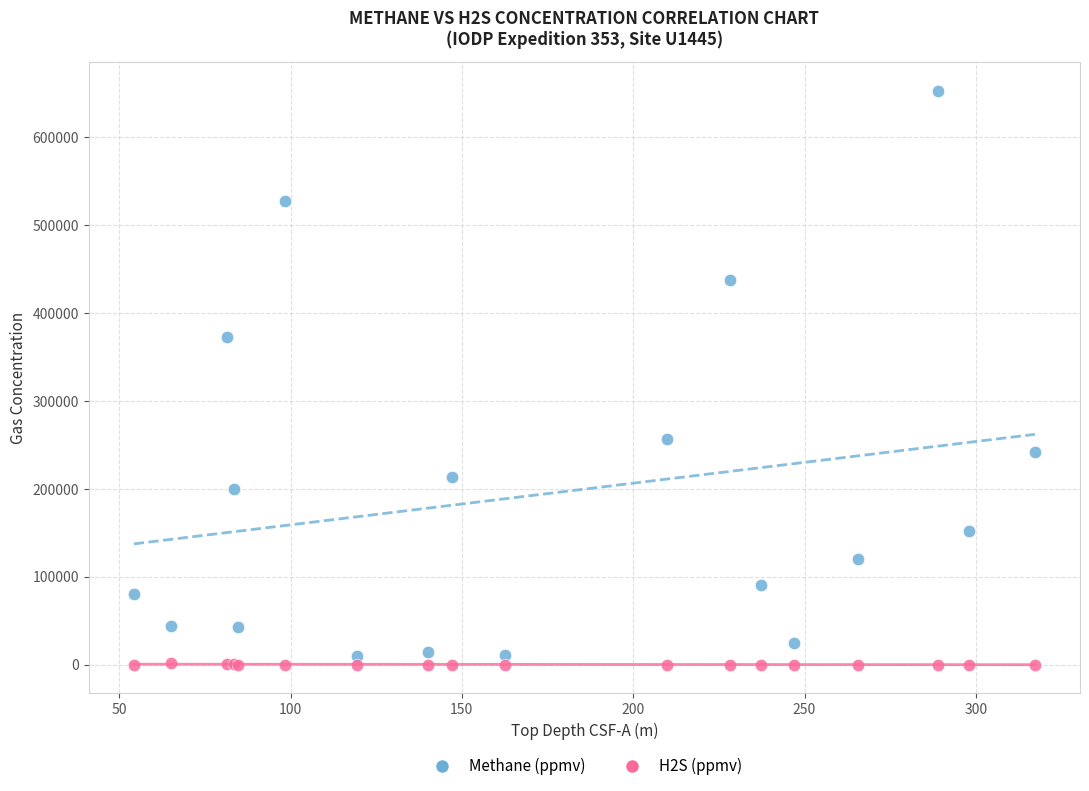

Across all series, what Y value is closest to 326649?

372930